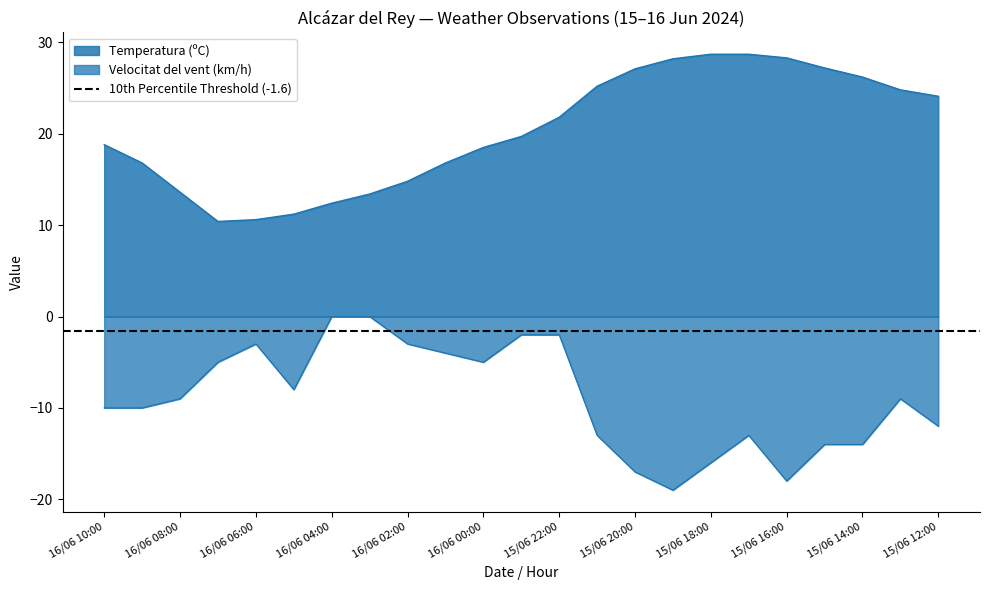

At which label does Velocitat del vent (km/h) first exceed 9?

16/06 10:00